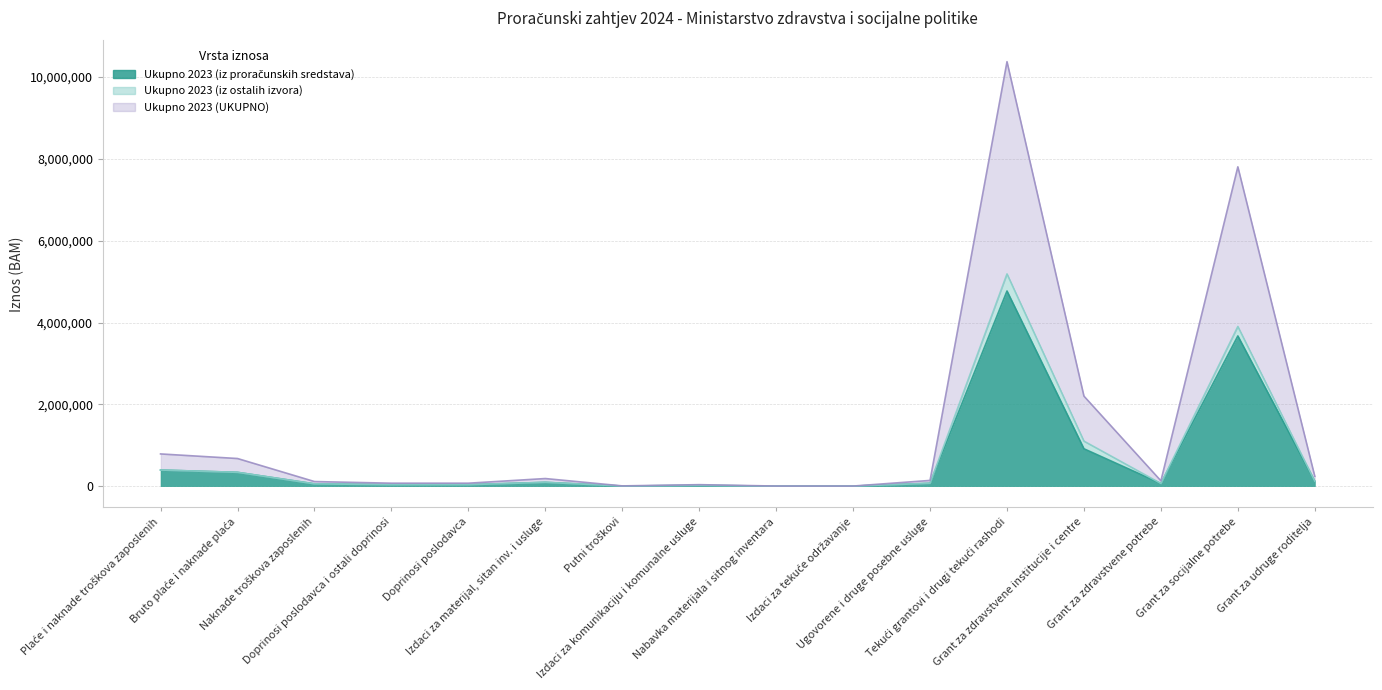

How many interior local peaks does the Ukupno 2023 (iz proračunskih sredstava) series have?

4